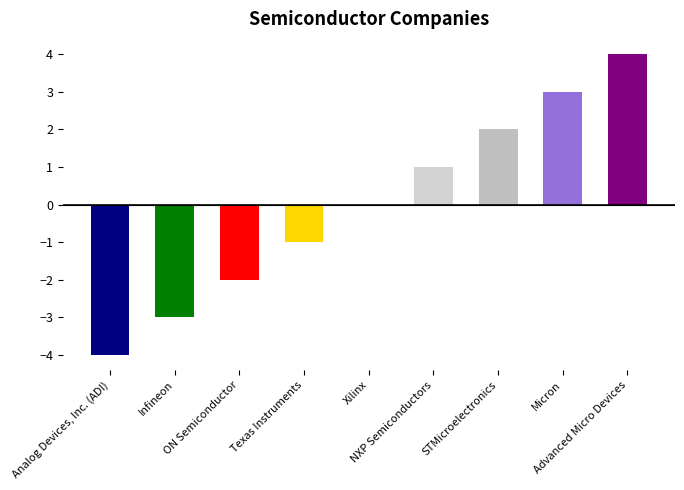

Rank the categories by value from lowest to highest.

Analog Devices, Inc. (ADI), Infineon, ON Semiconductor, Texas Instruments, Xilinx, NXP Semiconductors, STMicroelectronics, Micron, Advanced Micro Devices